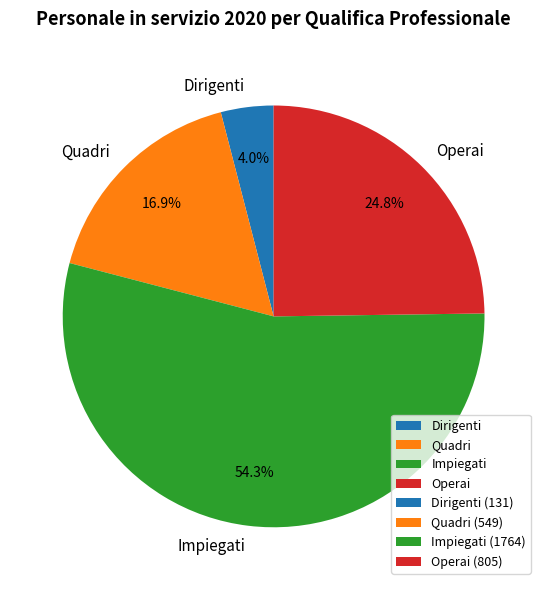

Is the sum of Dirigenti and Impiegati greater than half?

Yes